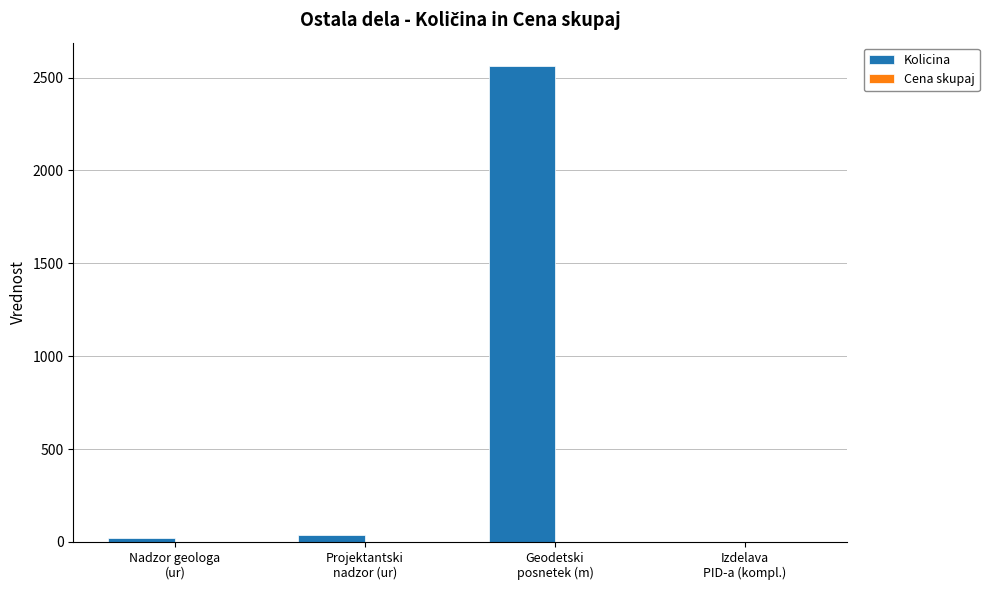

What is the maximum value shown in the chart?

2560